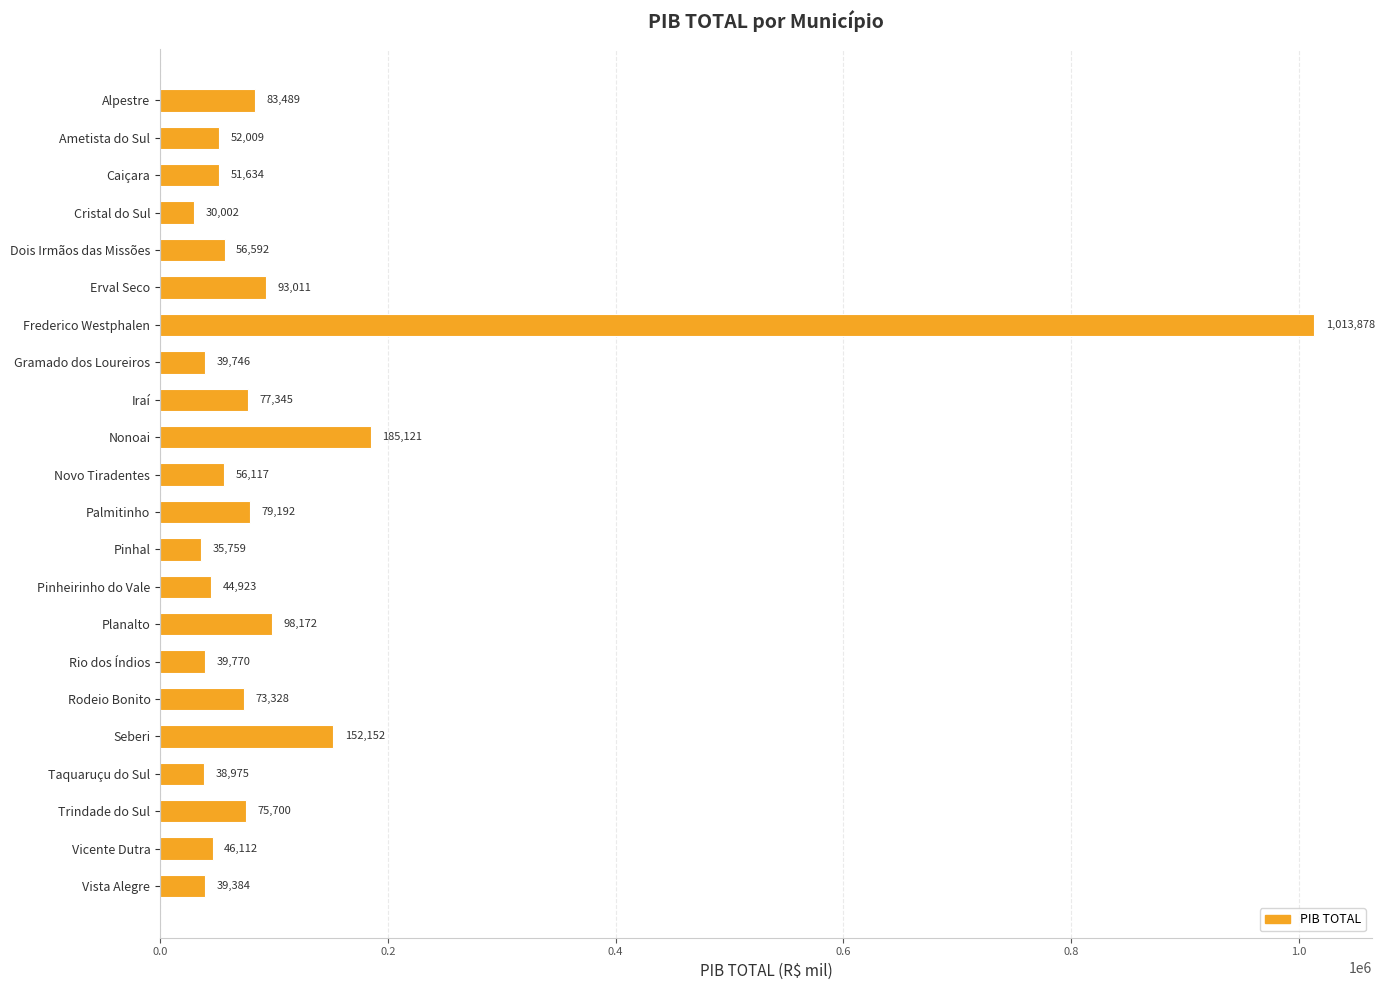

What value does the data have at Novo Tiradentes?

56116.6